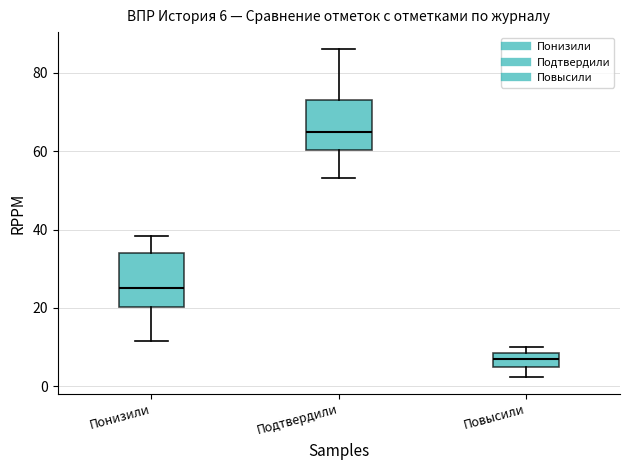

Which box has the highest median line?

Подтвердили